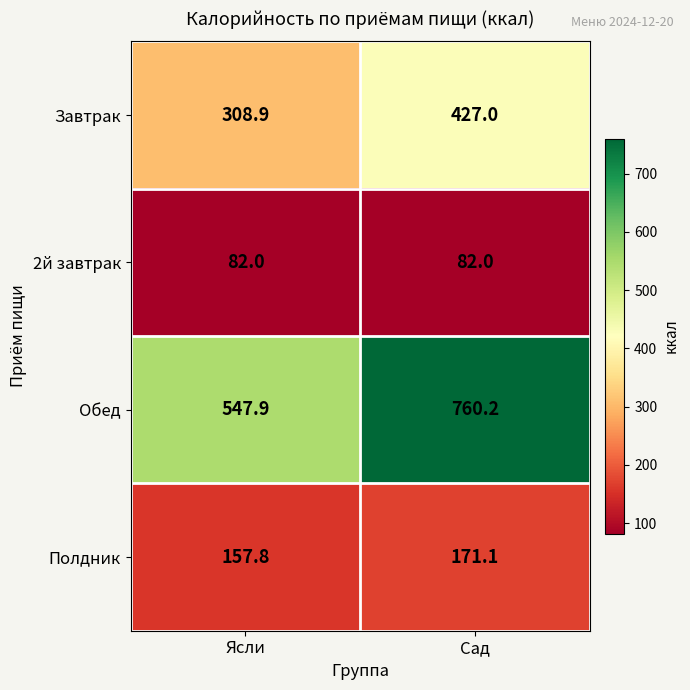

List the labels in order of Обед value, smallest first.

Ясли, Сад